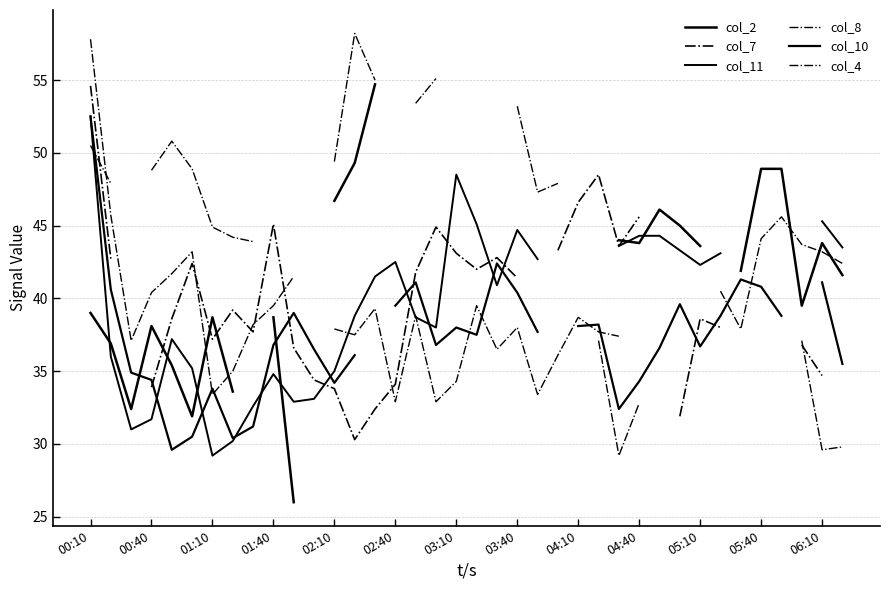

How many series are shown in this chart?

6